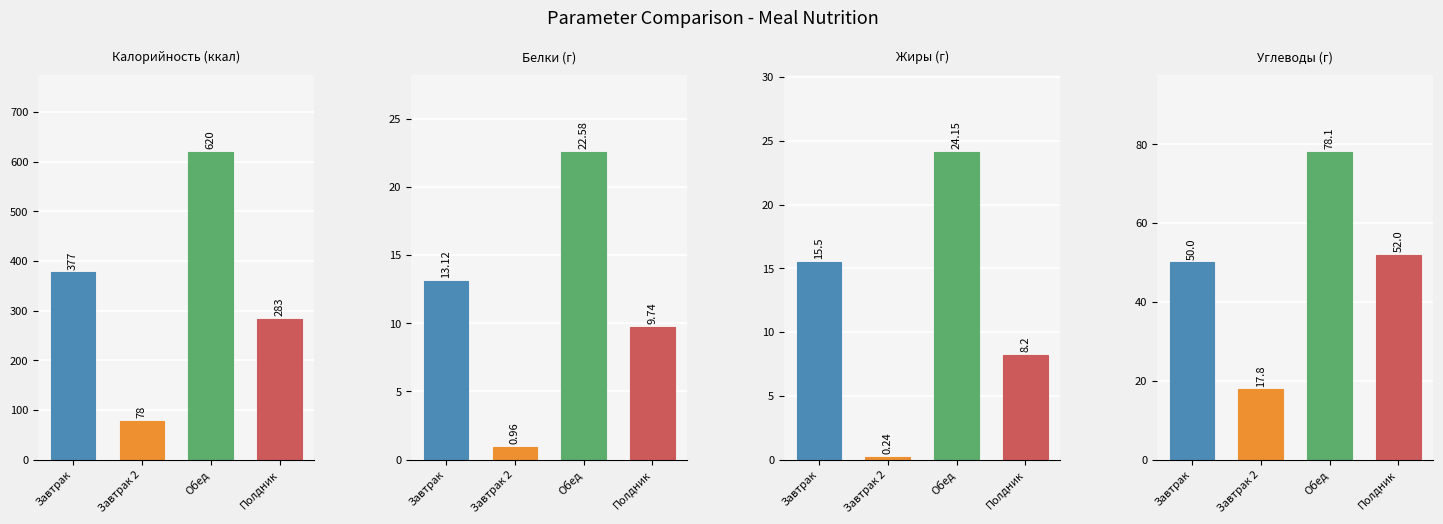

What is the maximum value shown in the chart?

620.0